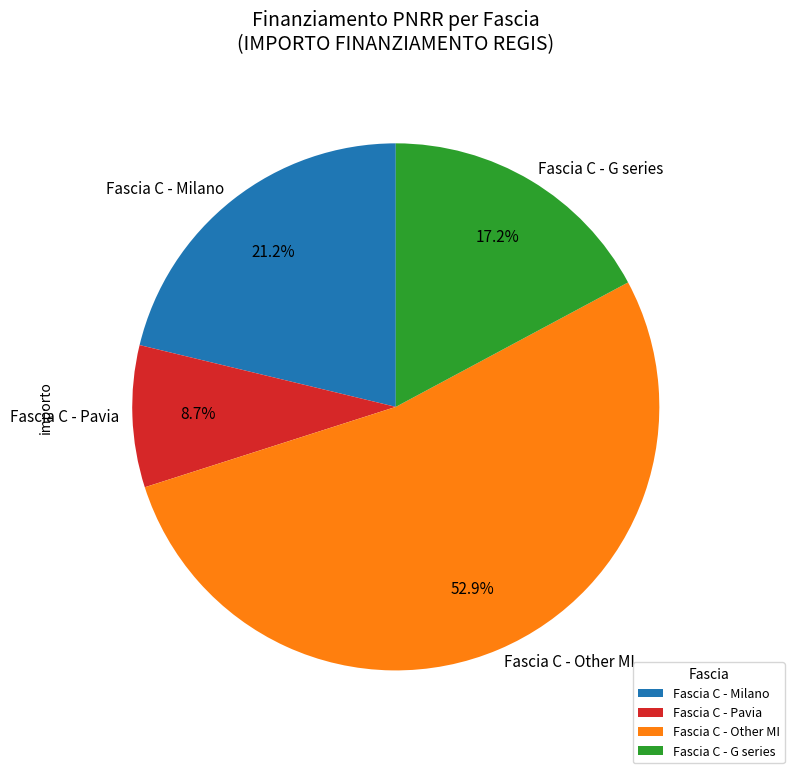

Approximately how many times larger is the value at Fascia C - Other MI compared to Fascia C - Pavia?

6.1